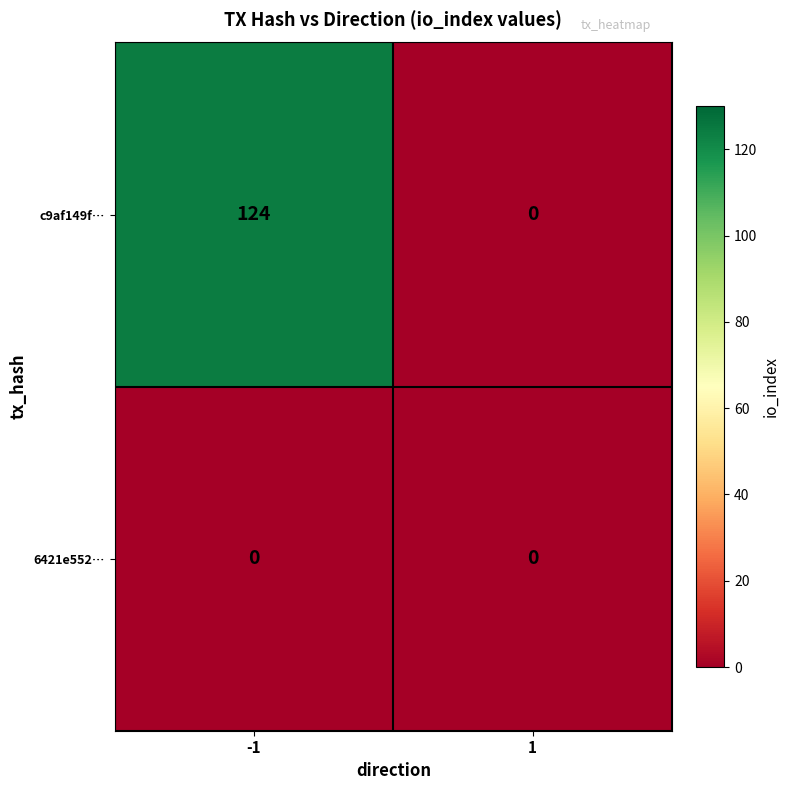

How many data points in c9af149f… are less than 124?

1